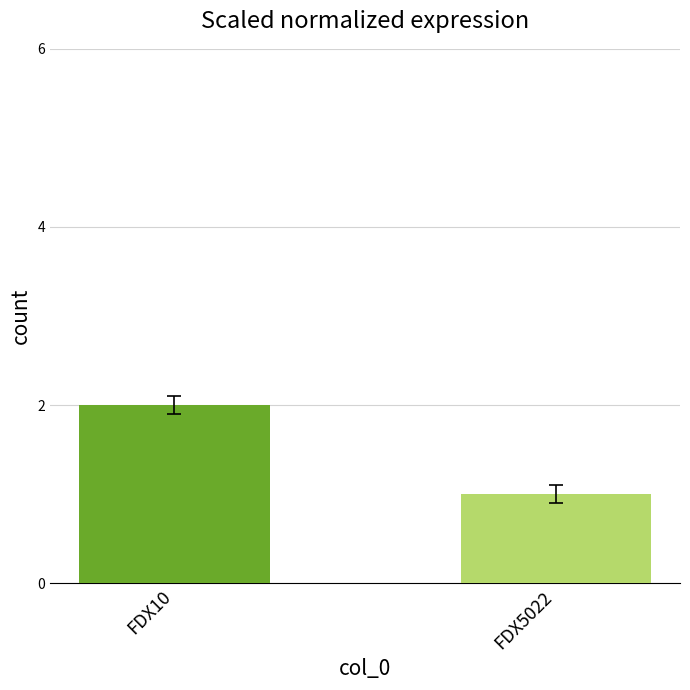

The chart shows a value of 2 at FDX10. True or false?

True